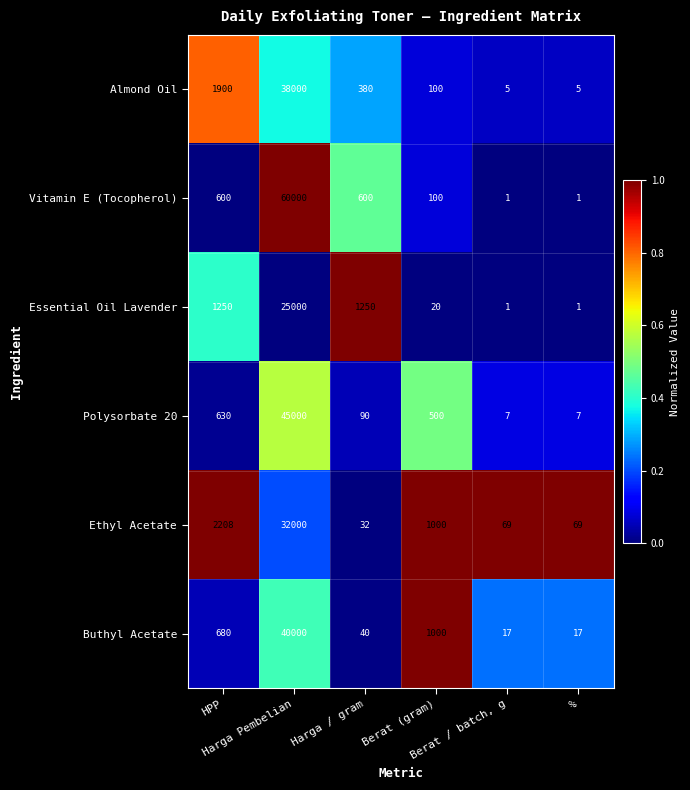

What is the difference between the highest and lowest values at HPP?

1608